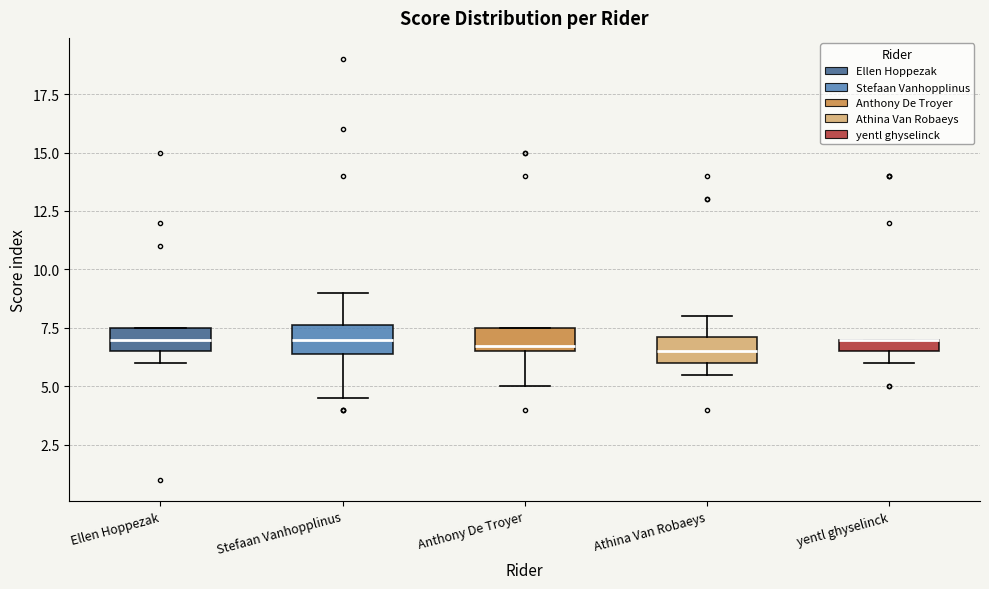

Where is the upper edge of the box for yentl ghyselinck on the y-axis? The values are not printed on the chart, so give them approximately, as read against the axis.

7.0